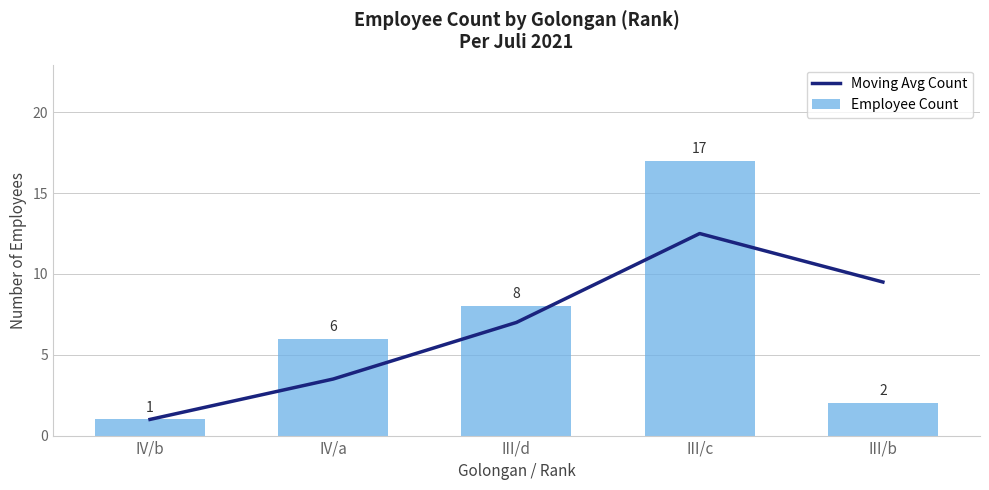

Reading left to right, list all the values displayed in this chart.

Moving Avg Count: 1.0	3.5	7.0	12.5	9.5
Employee Count: 1.0	6.0	8.0	17.0	2.0